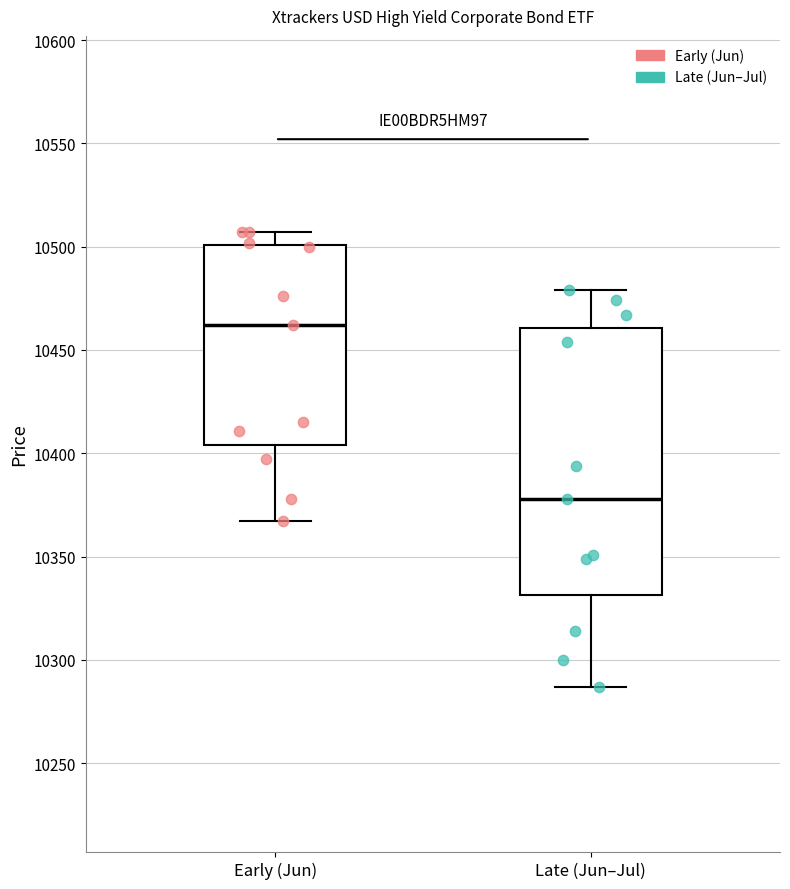

Reading left to right, read every box against the y-axis: the position of its median line, the range the box covers, and the ends of its whiskers. The values are not printed on the chart, so give them approximately, as read against the axis.

Early (Jun): median 10460, box 10405 to 10500, whiskers 10365 to 10505
Late (Jun–Jul): median 10380, box 10330 to 10460, whiskers 10285 to 10480